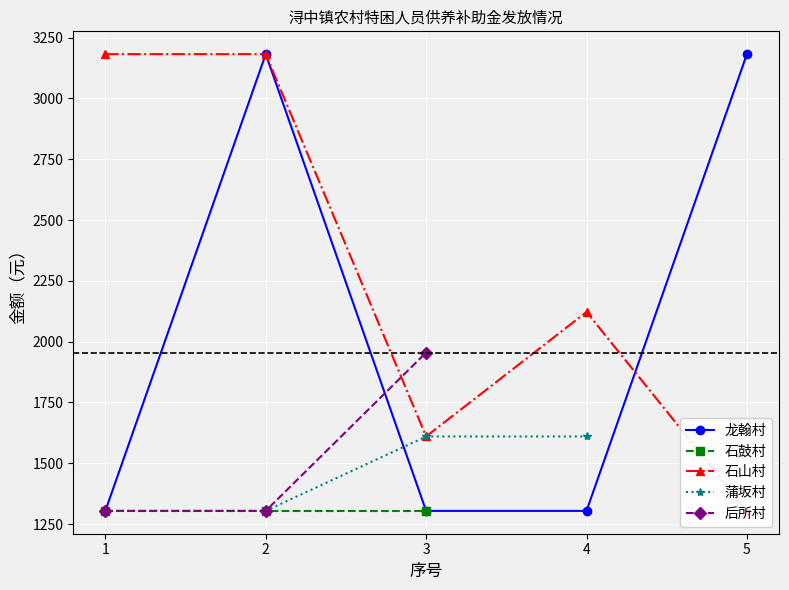

What is the difference between the 后所村 values at 2 and 4?

1304